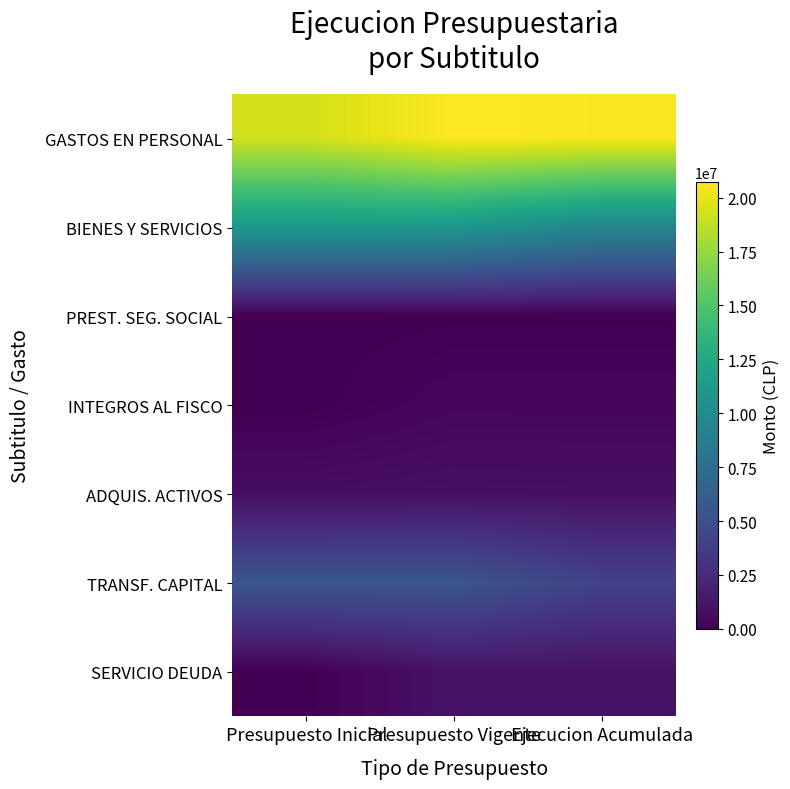

At how many categories does at least one series exceed 4725844?

3